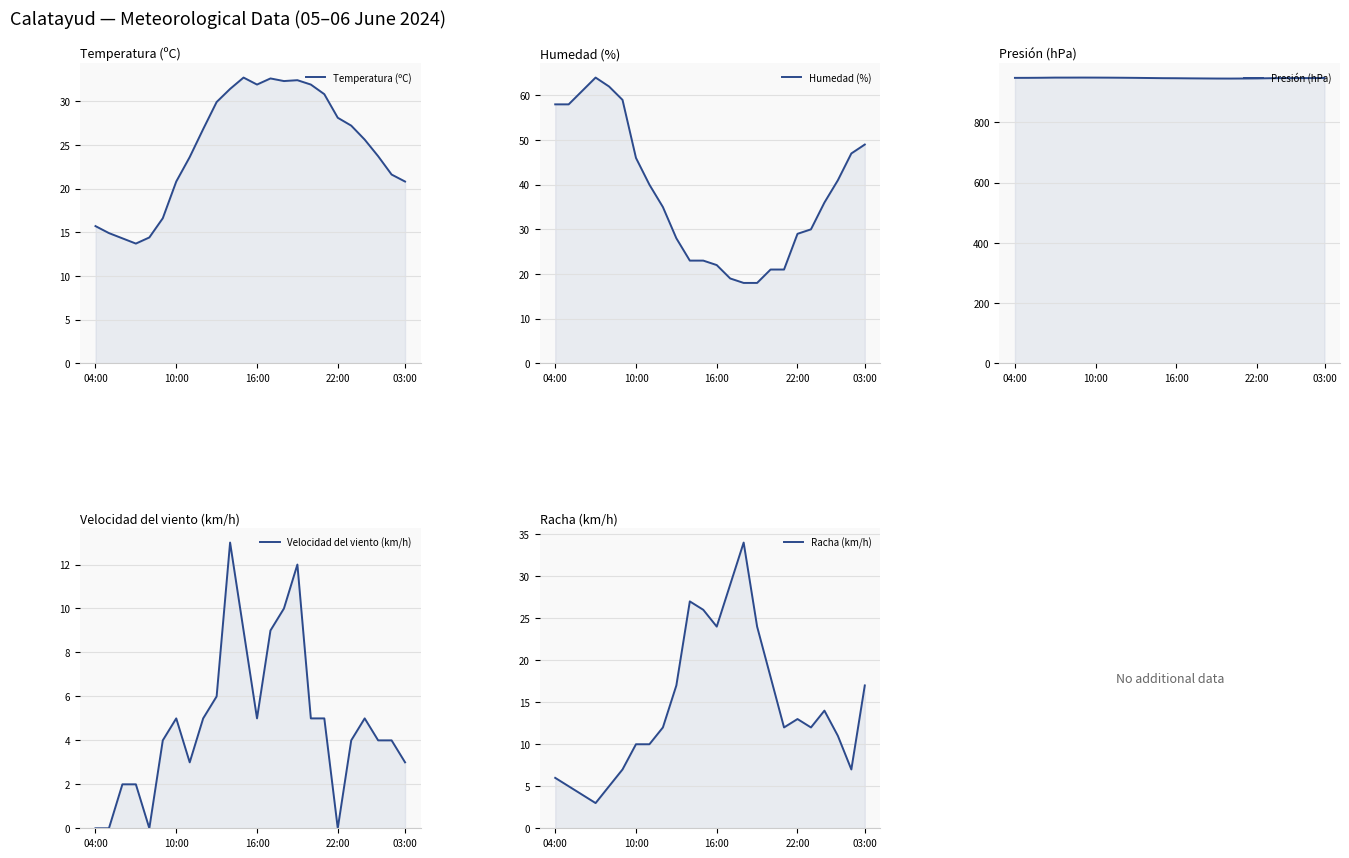

True or false: Temperatura (ºC) has a value of 31.9 at 16:00.

True